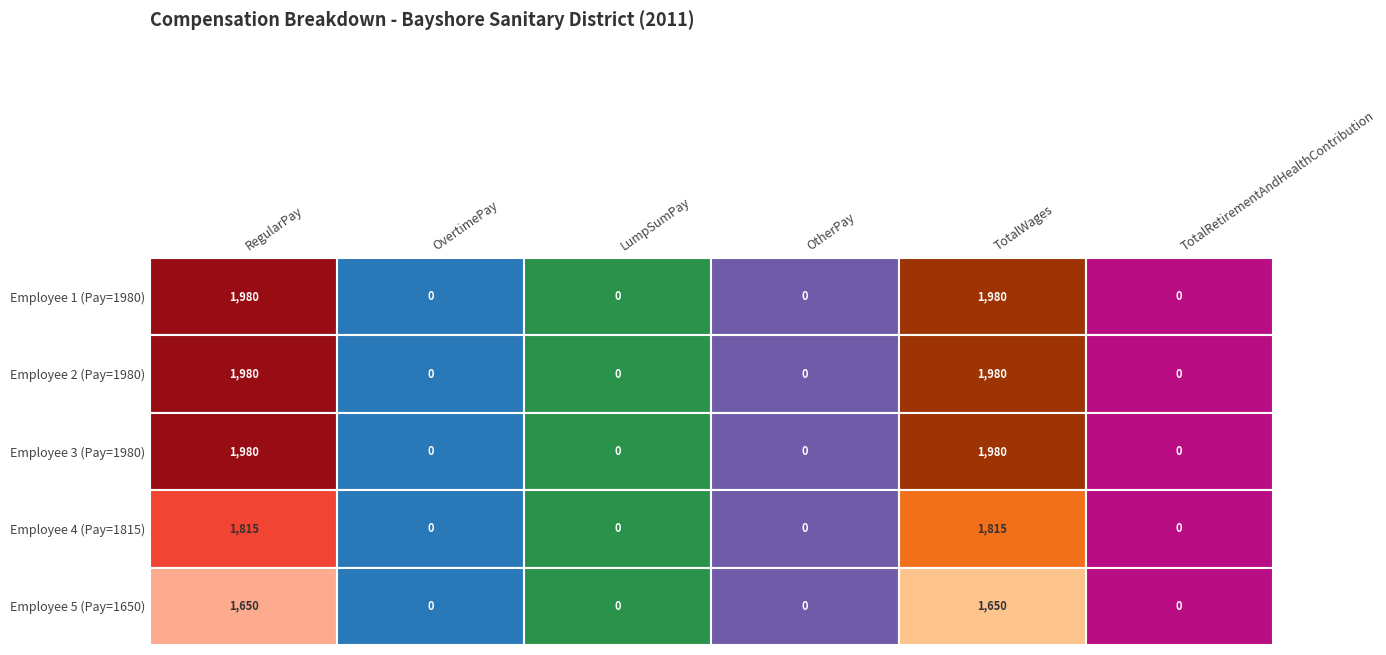

How many categories are shown in the chart?

6